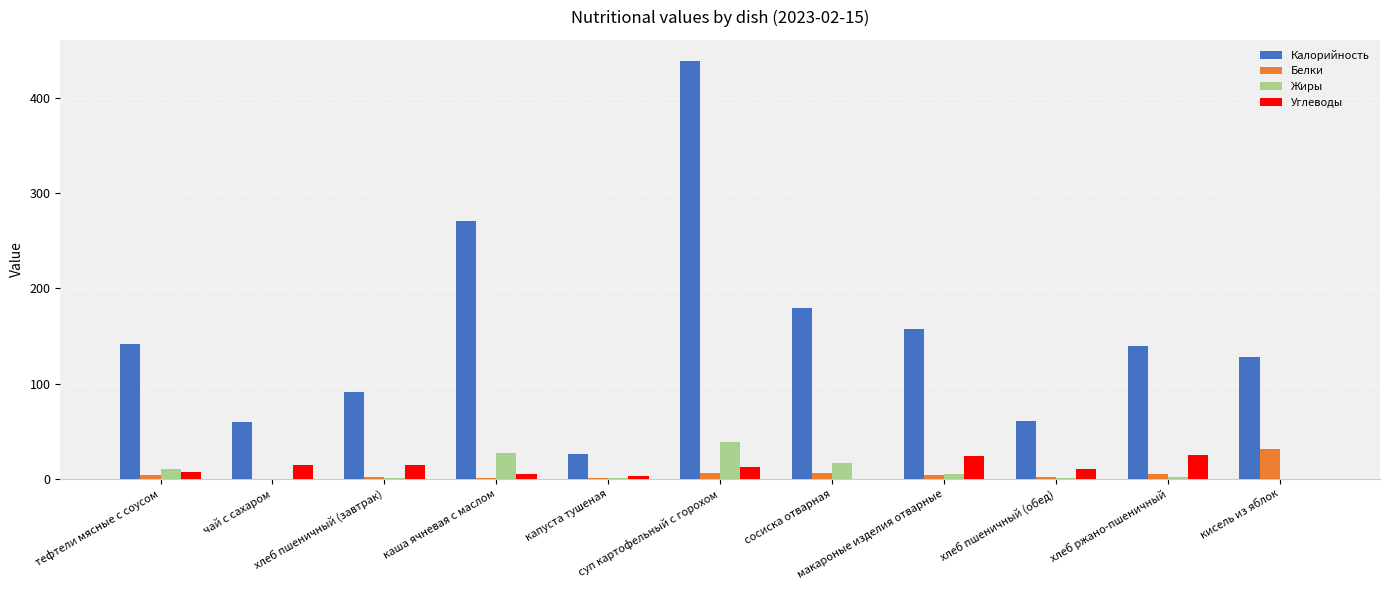

What is the maximum value shown in the chart?

439.0